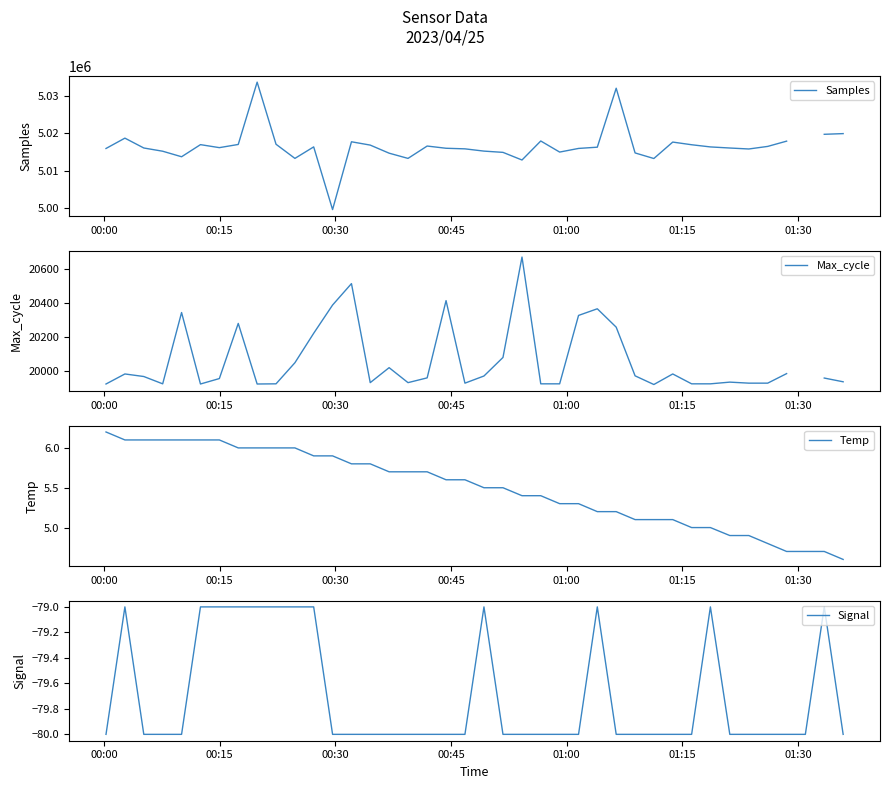

What is the lowest value of the Temp series?

4.6